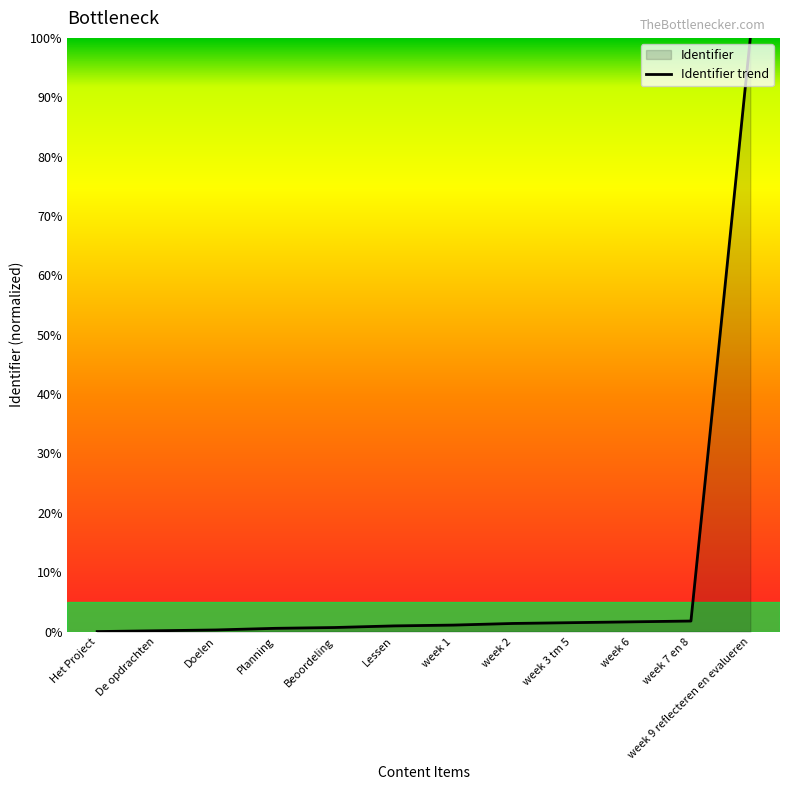

What is the average value?

9.2